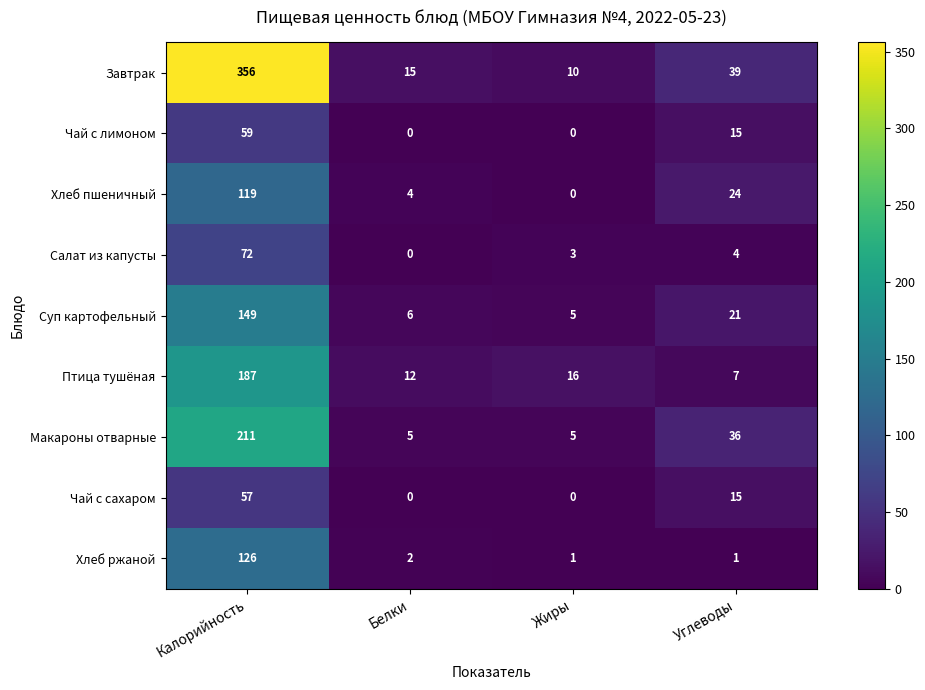

What is the difference between the second highest and second lowest values in the Птица тушёная series?

4